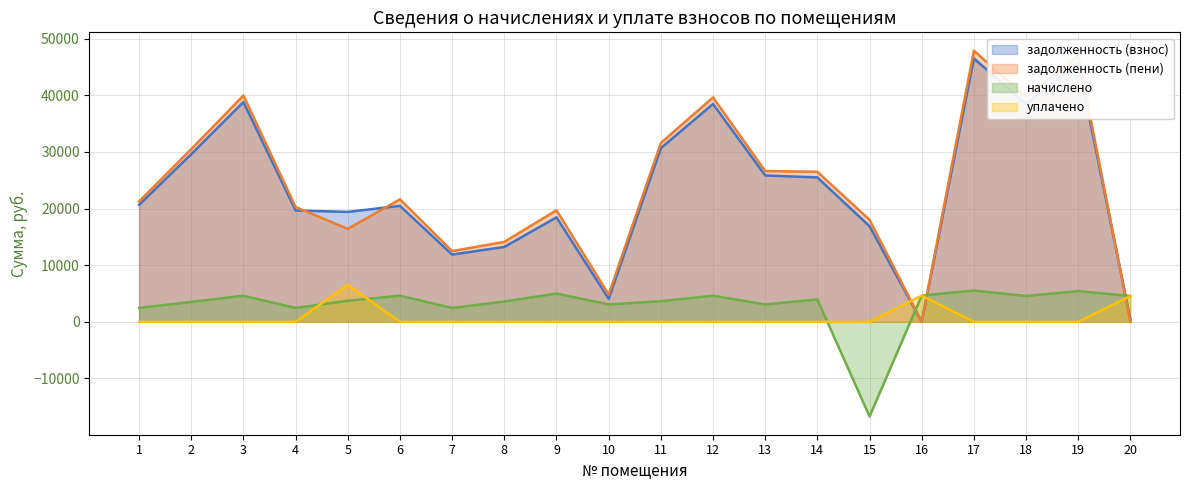

Rank the series by their maximum value, from highest to lowest.

задолженность (пени), задолженность (взнос), уплачено, начислено